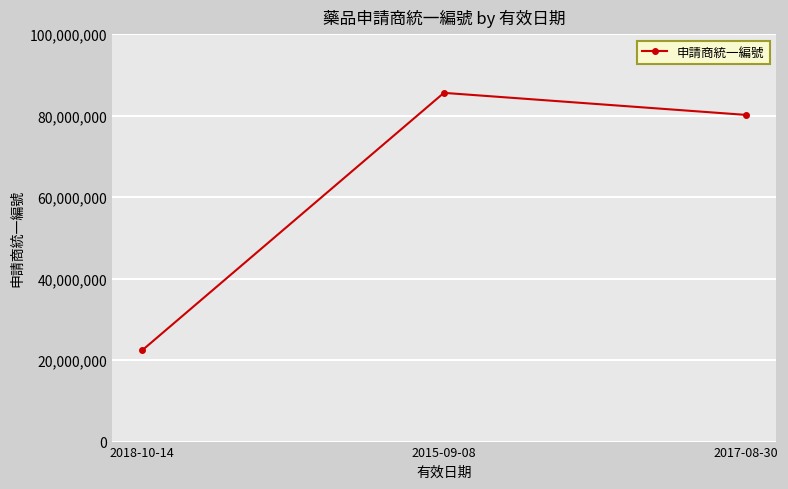

Rank the categories by value from highest to lowest.

2015-09-08, 2017-08-30, 2018-10-14